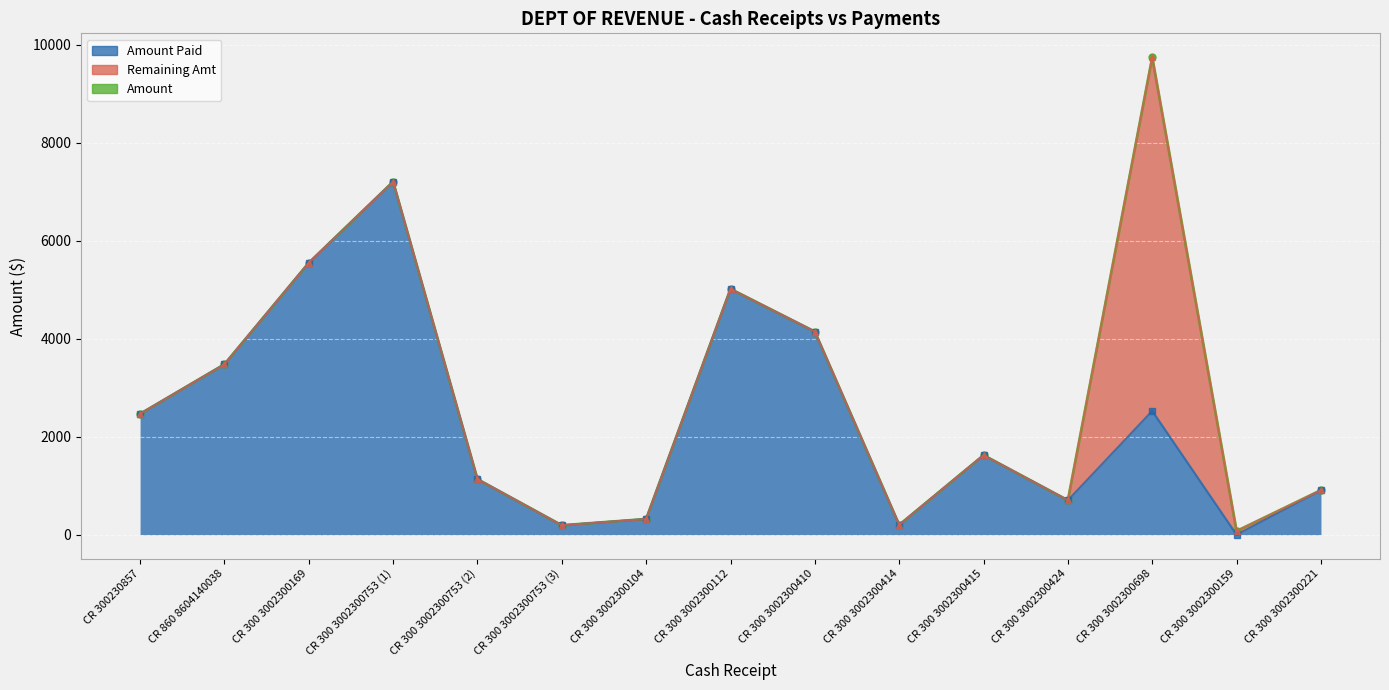

Which series has the largest total across all categories?

Amount